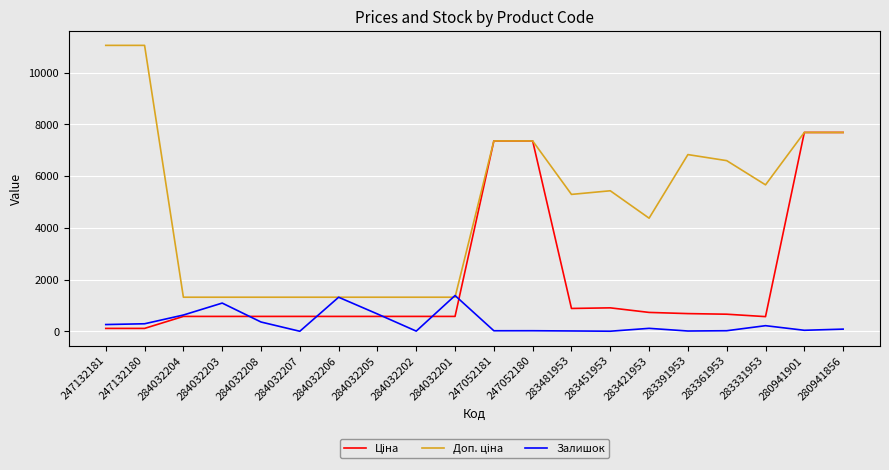

The value of Залишок at 284032207 is 784.0. True or false?

False